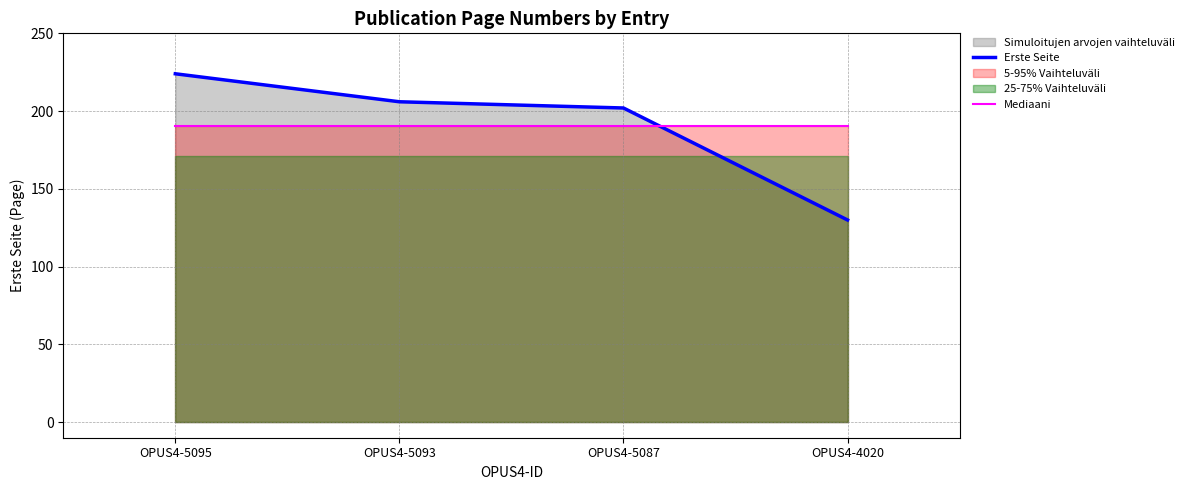

What is the sum of all Mediaani values?

762.0